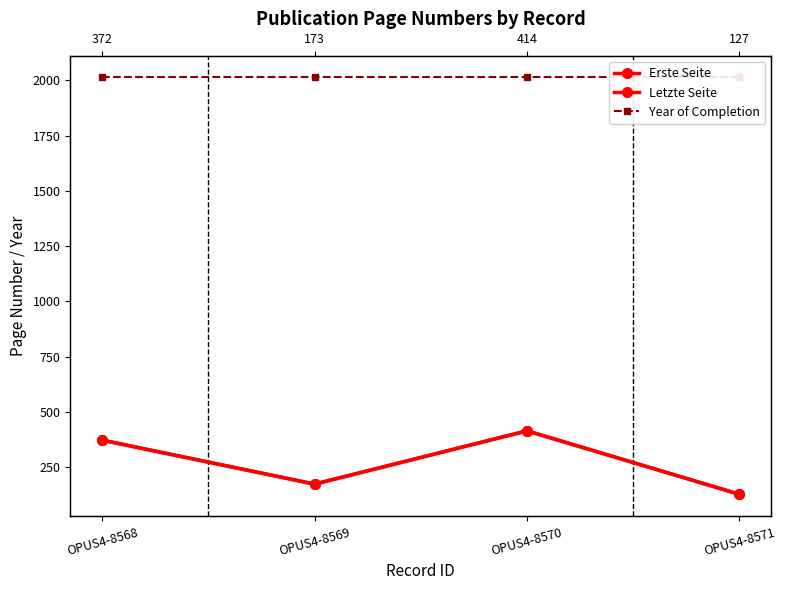

In Erste Seite, how many points are higher than both neighbors (excluding endpoints)?

1